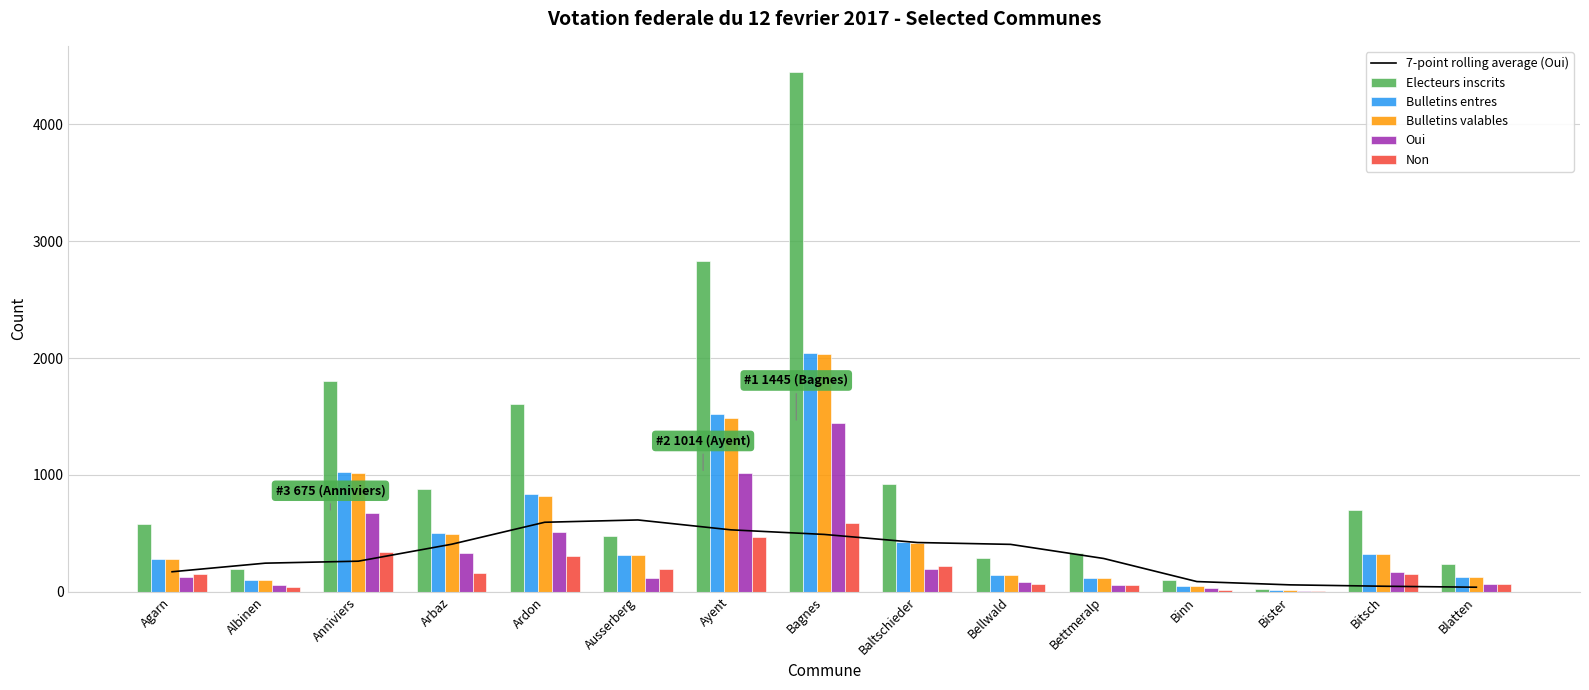

How many data points in 7-point rolling average (Oui) are less than 284?

7